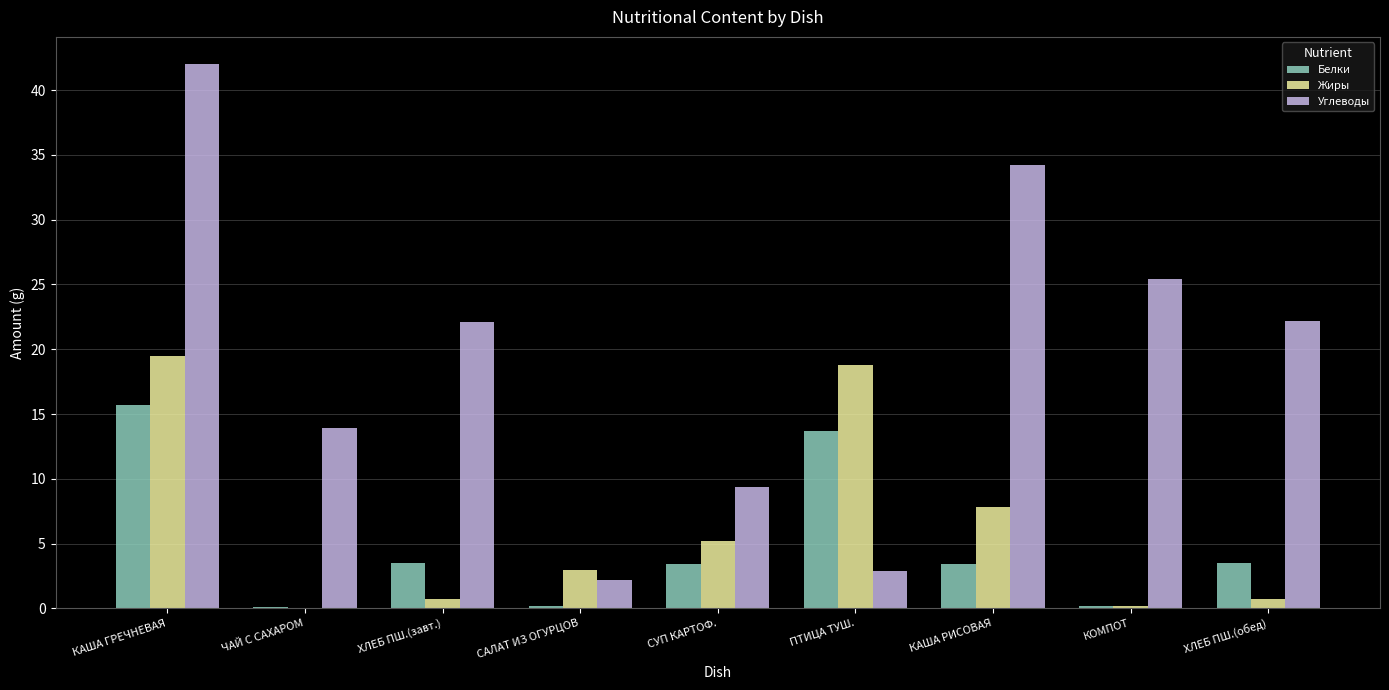

Count the number of data series in this chart.

3